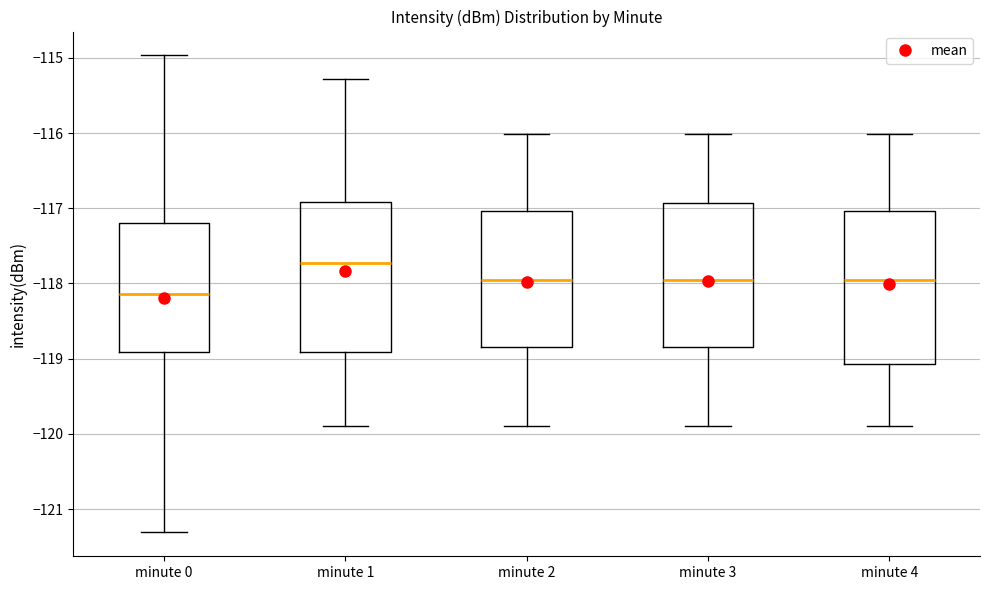

Which box has the highest median line?

minute 1